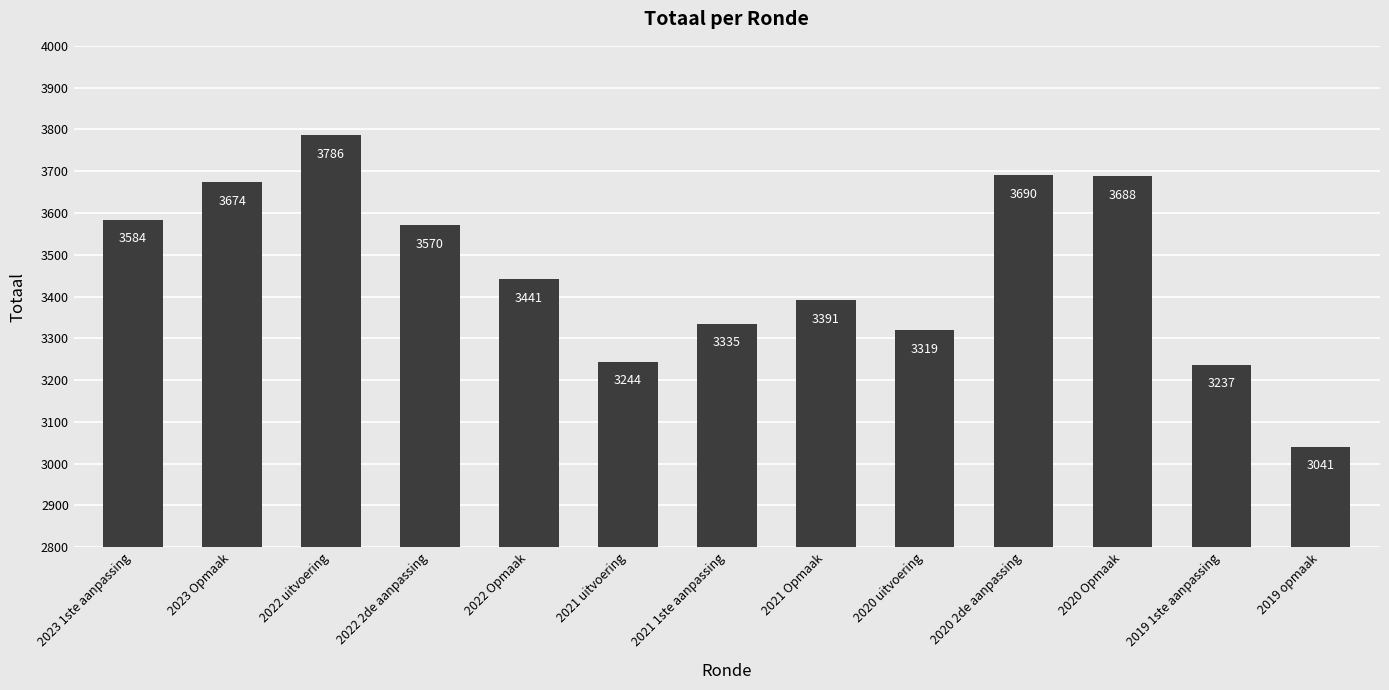

What is the label of the 13th bar from the right?

2023 1ste aanpassing